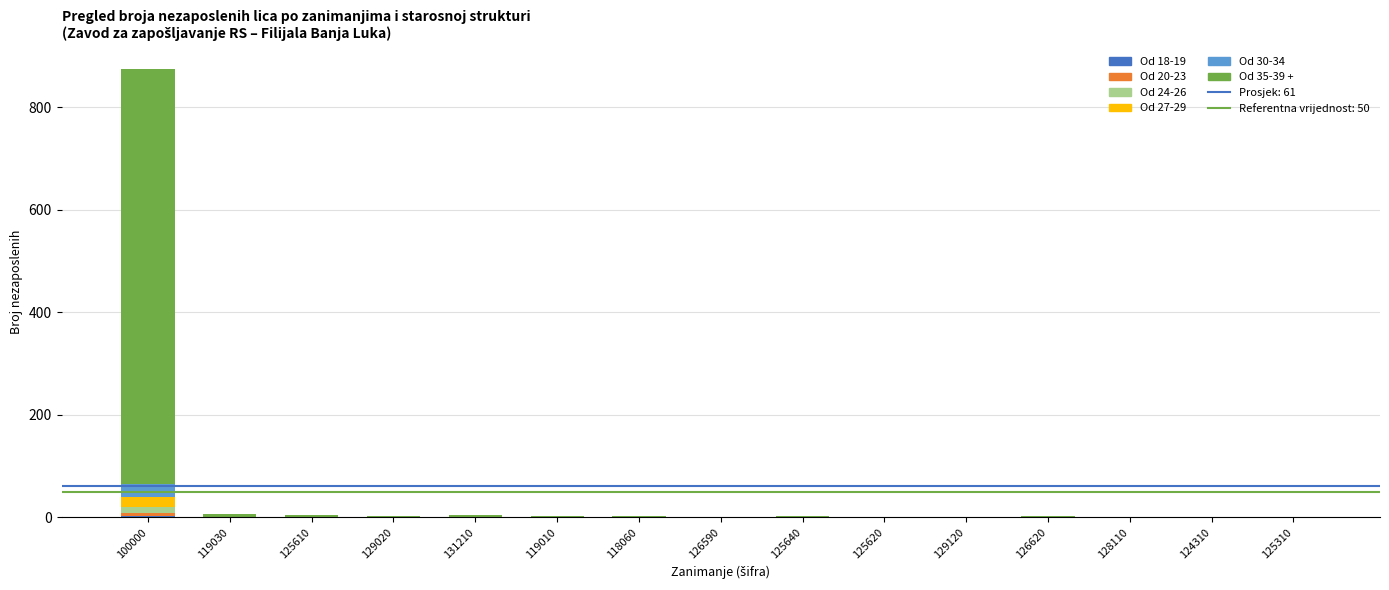

At which category is the sum across all series the highest?

100000